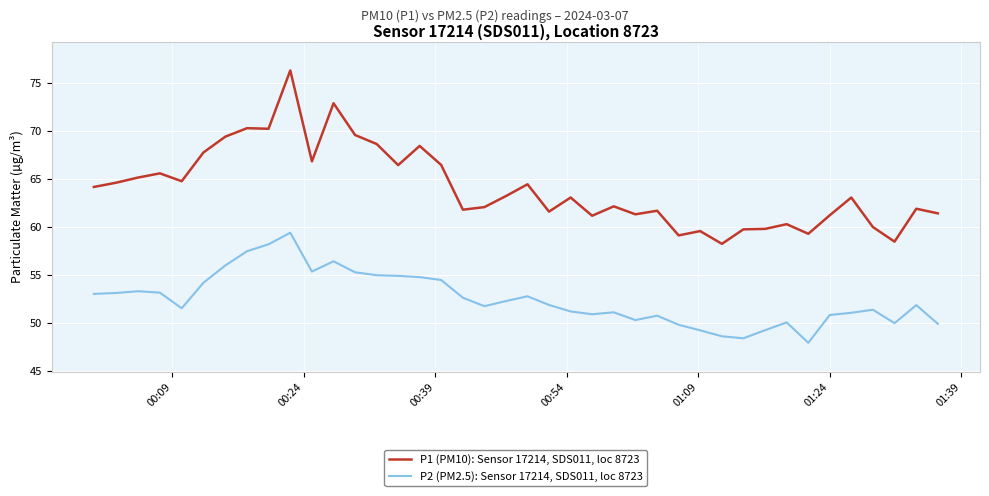

List the series in order of their overall mean, highest first.

P1 (PM10): Sensor 17214, SDS011, loc 8723, P2 (PM2.5): Sensor 17214, SDS011, loc 8723